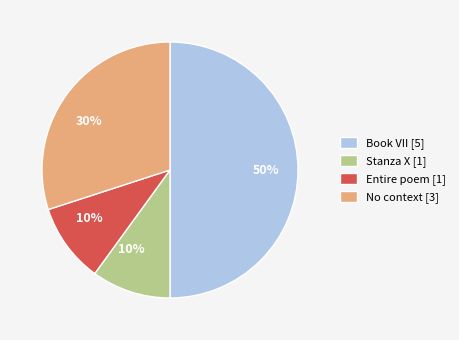

To the nearest percent, what percentage of the pie is Entire poem [1]?

10%